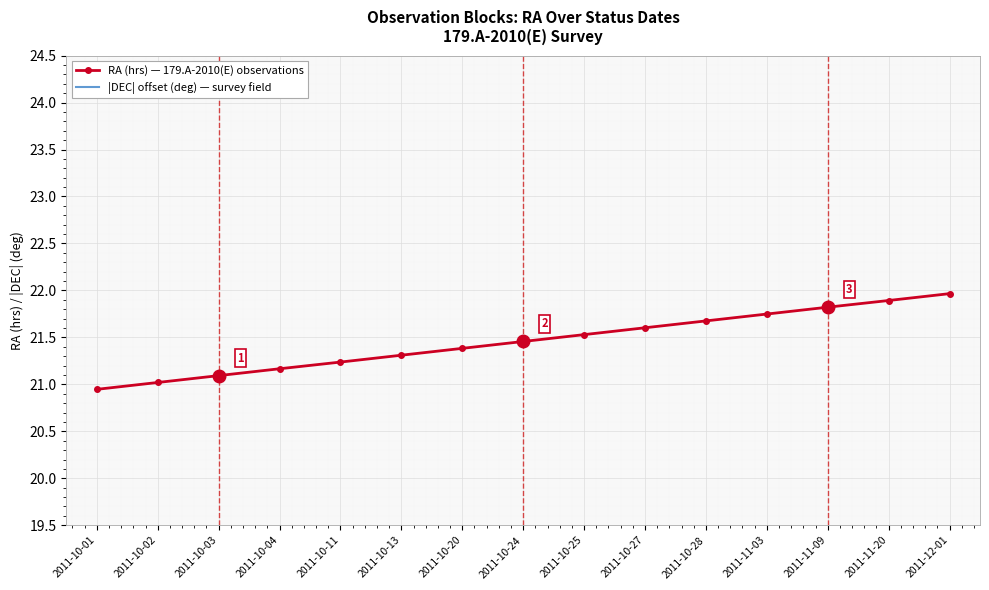

True or false: |DEC| offset (deg) — survey field and RA (hrs) — 179.A-2010(E) observations intersect in this chart.

False